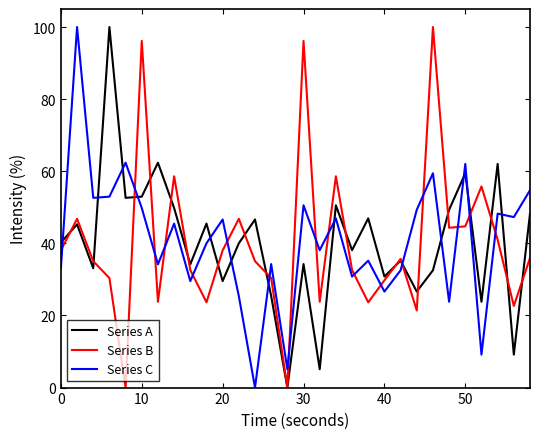

After their last crossing, which series has the higher values: Series C or Series B?

Series C